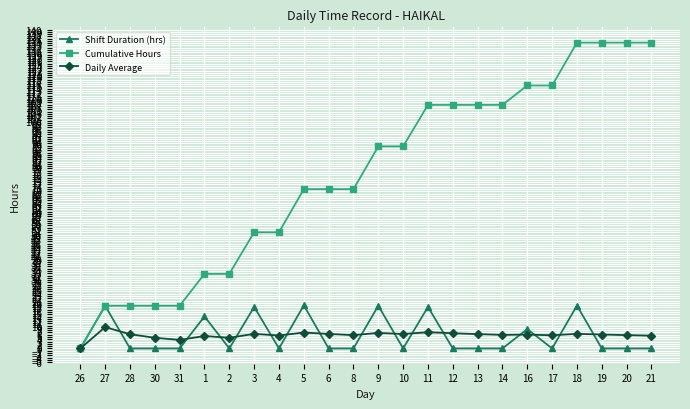

List the series in order of their peak value, lowest first.

Daily Average, Shift Duration (hrs), Cumulative Hours